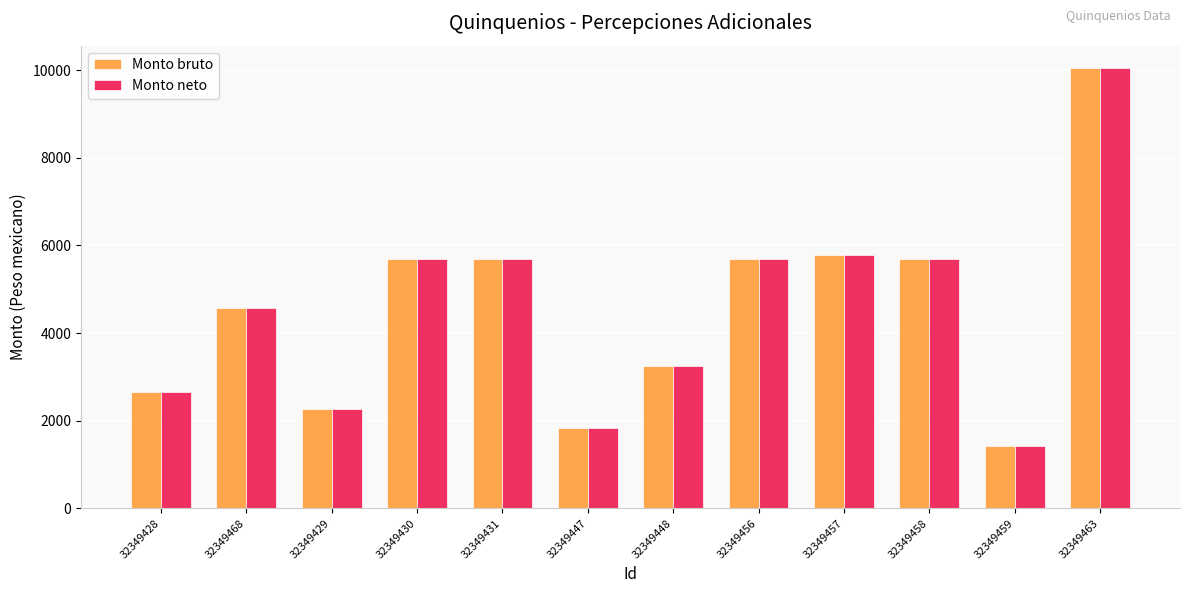

The Monto bruto series shows 1914.5 at 32349457. True or false?

False